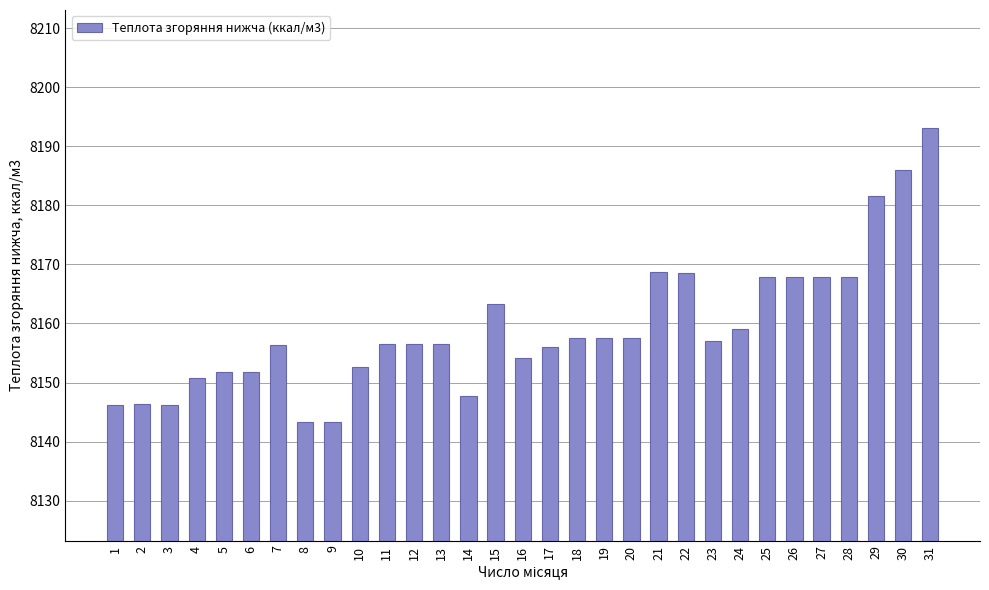

Is it true that the value at 17 is 2231.1?

False